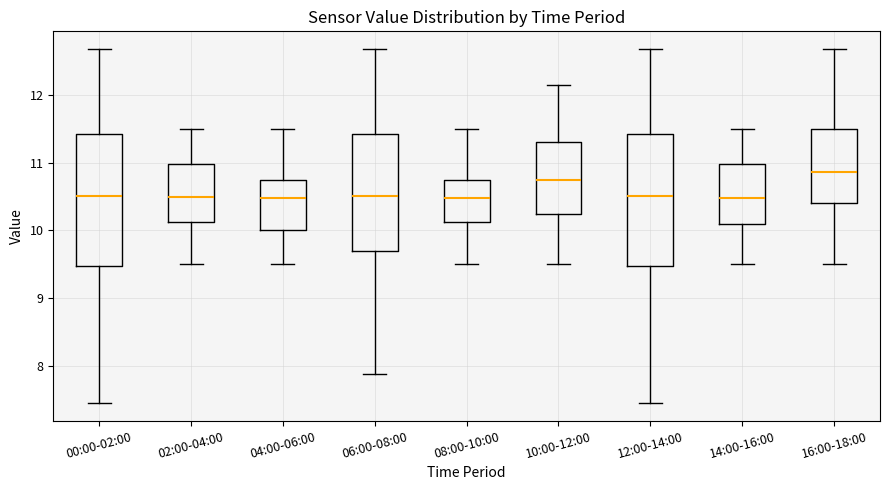

Reading left to right, read every box against the y-axis: the position of its median line, the range the box covers, and the ends of its whiskers. The values are not printed on the chart, so give them approximately, as read against the axis.

00:00-02:00: median 10.5, box 9.5 to 11.4, whiskers 7.5 to 12.7
02:00-04:00: median 10.5, box 10.1 to 11.0, whiskers 9.5 to 11.5
04:00-06:00: median 10.5, box 10.0 to 10.8, whiskers 9.5 to 11.5
06:00-08:00: median 10.5, box 9.7 to 11.4, whiskers 7.9 to 12.7
08:00-10:00: median 10.5, box 10.1 to 10.8, whiskers 9.5 to 11.5
10:00-12:00: median 10.8, box 10.3 to 11.3, whiskers 9.5 to 12.2
12:00-14:00: median 10.5, box 9.5 to 11.4, whiskers 7.5 to 12.7
14:00-16:00: median 10.5, box 10.1 to 11.0, whiskers 9.5 to 11.5
16:00-18:00: median 10.9, box 10.4 to 11.5, whiskers 9.5 to 12.7